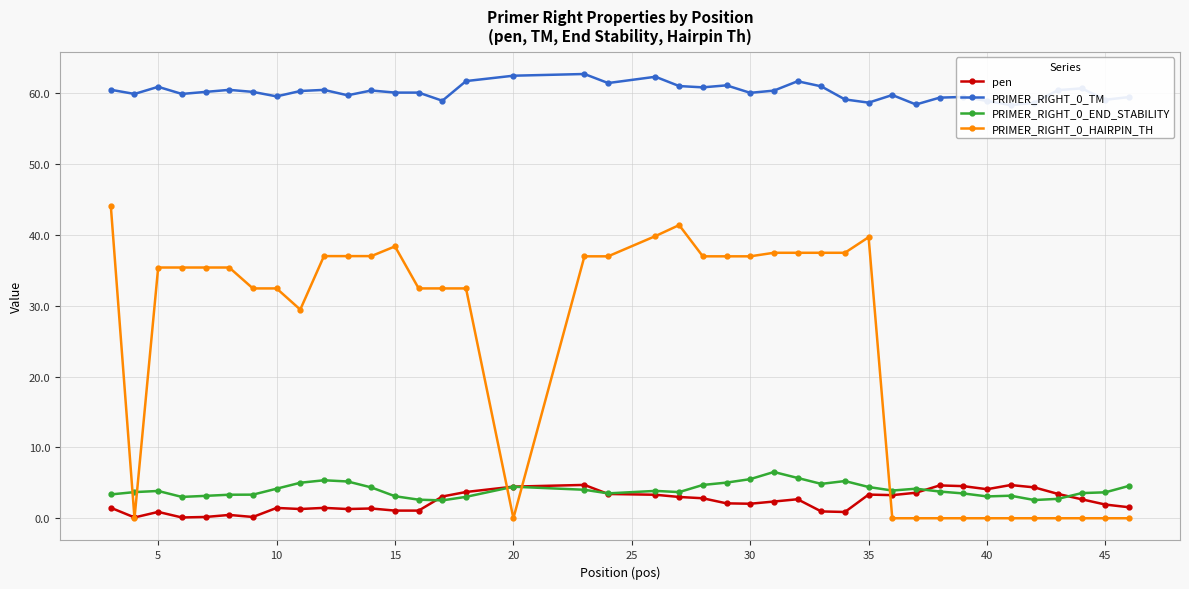

True or false: PRIMER_RIGHT_0_HAIRPIN_TH has more than 0 interior local peaks.

True